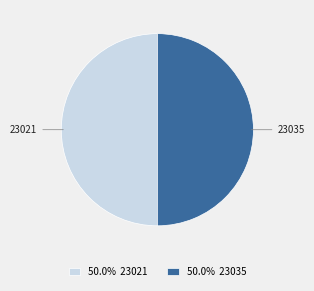

Is the sum of 23035 and 23021 greater than half?

Yes